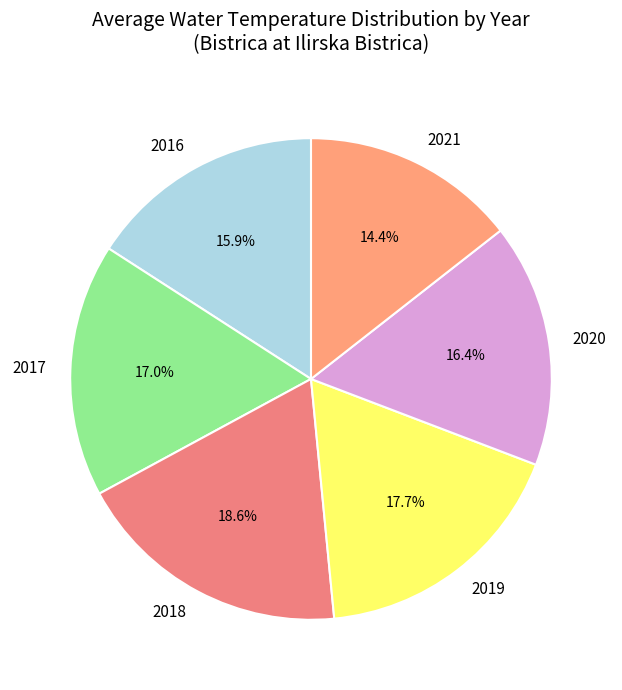

How much of the chart is everything except 2021?

85.6%